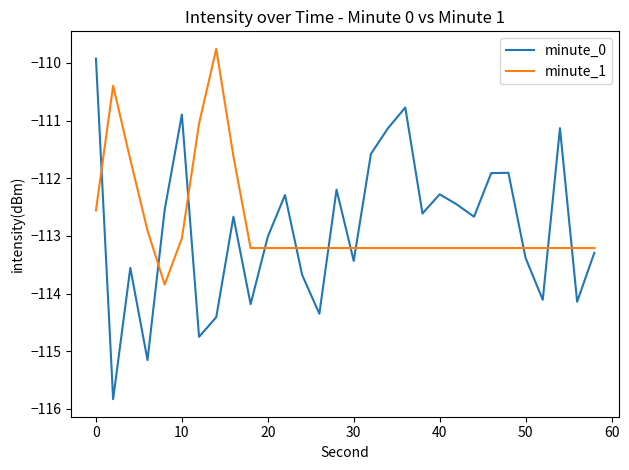

Which series has the largest range (max minus min)?

minute_0